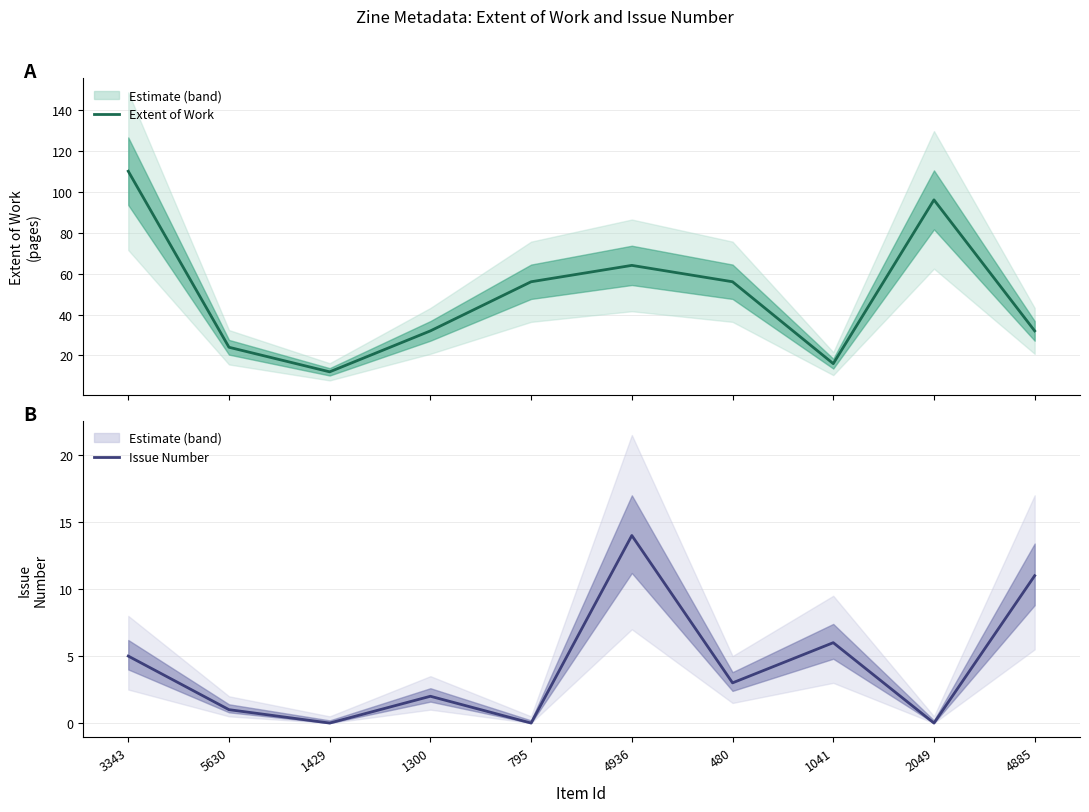

At which label does Extent of Work reach its peak?

3343